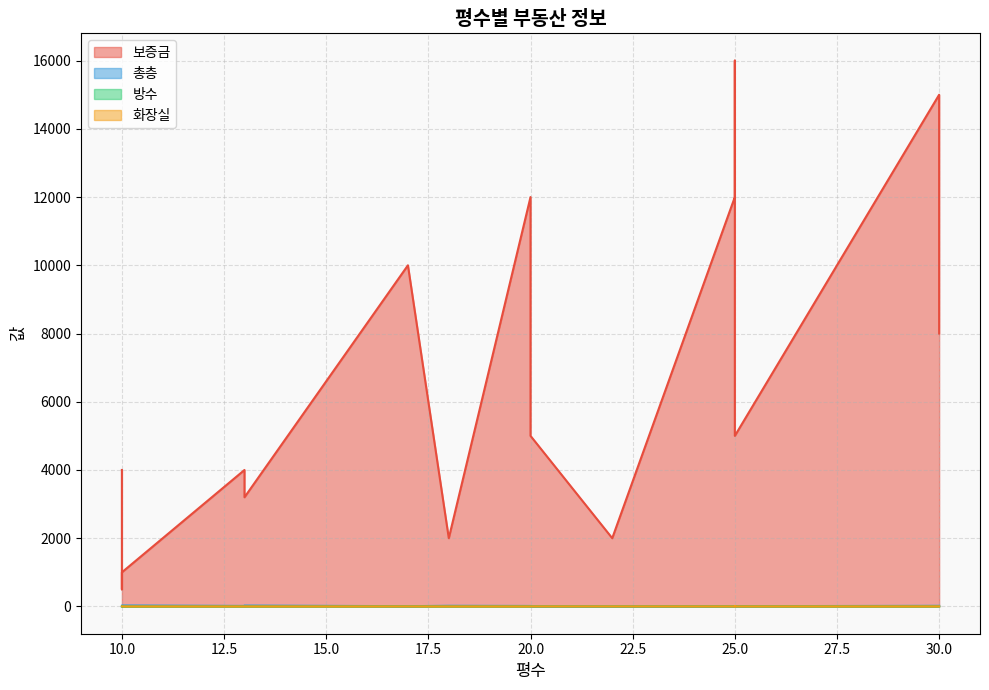

What is the maximum value for 총층?

29